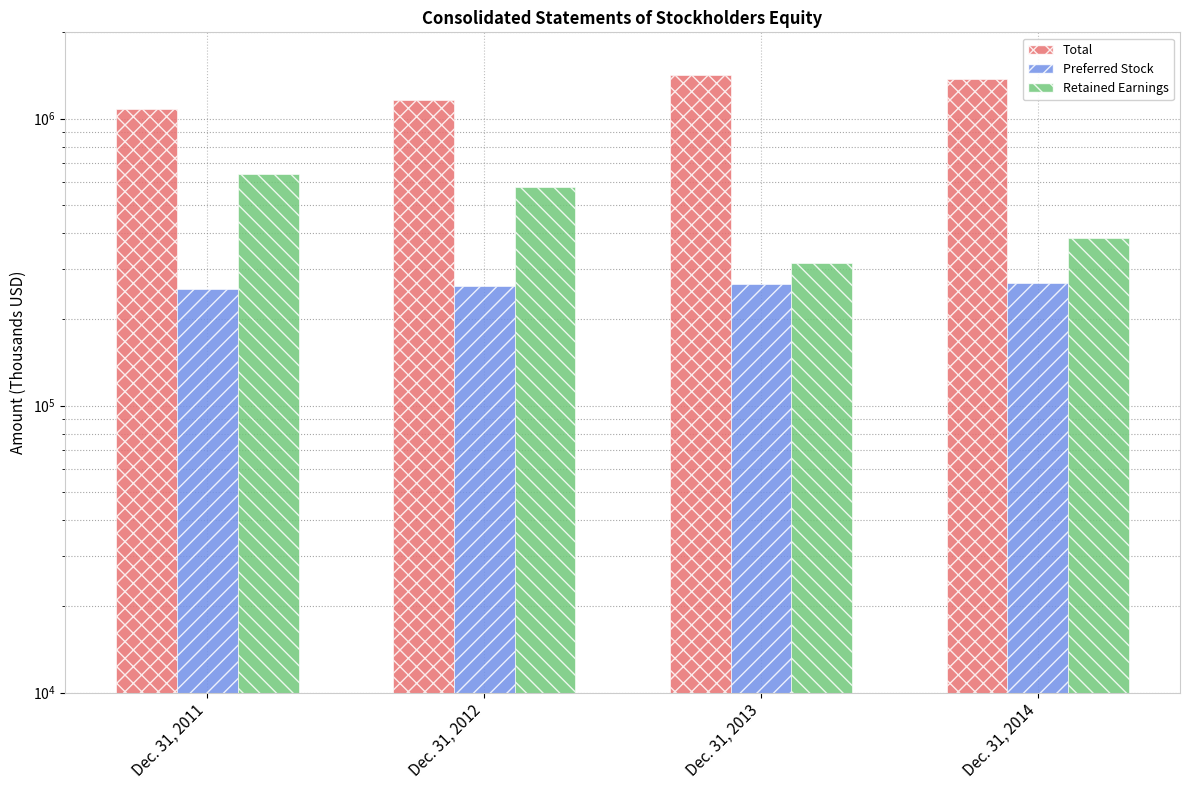

What are all the series names shown in the legend?

Total, Preferred Stock, Retained Earnings